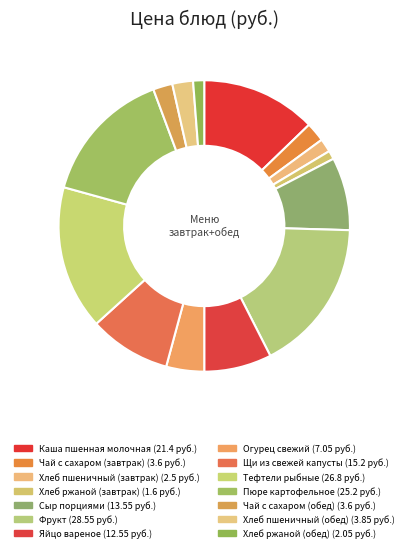

How many segments does this pie chart have?

14